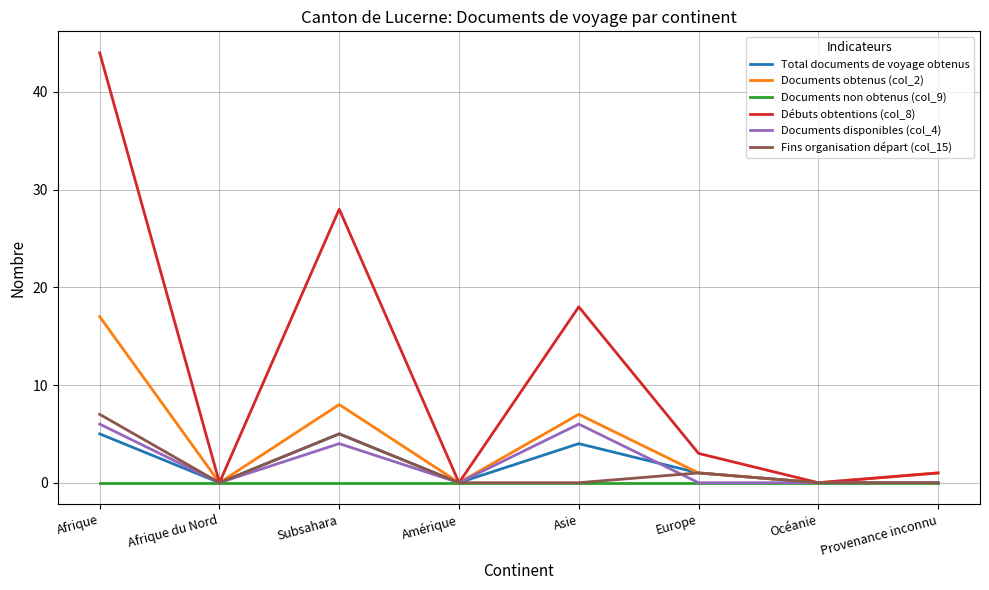

Which series has the largest total across all categories?

Débuts obtentions (col_8)